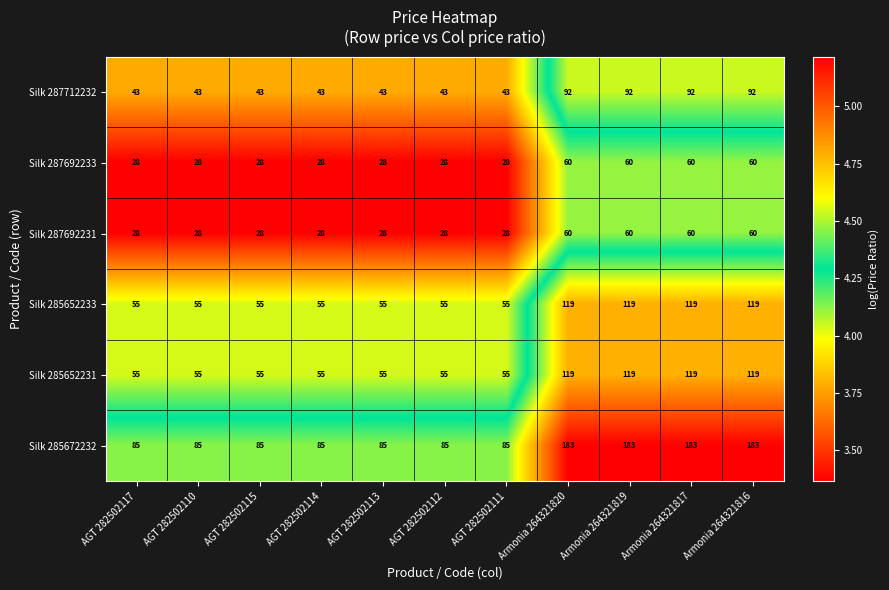

What is the maximum value shown in the chart?

183